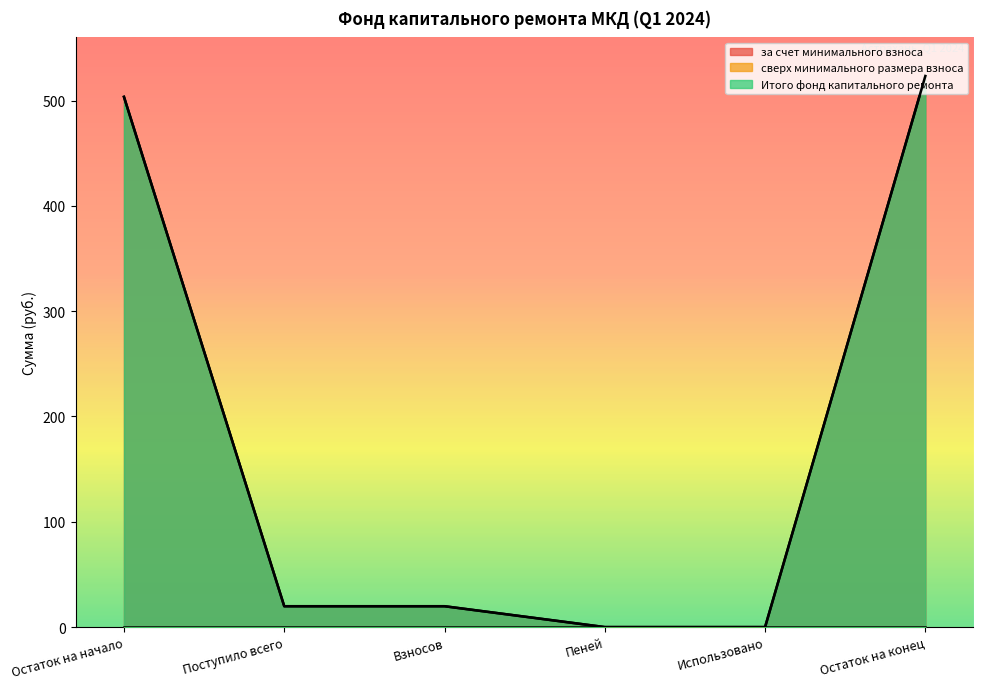

At how many categories does at least one series exceed 512?

1